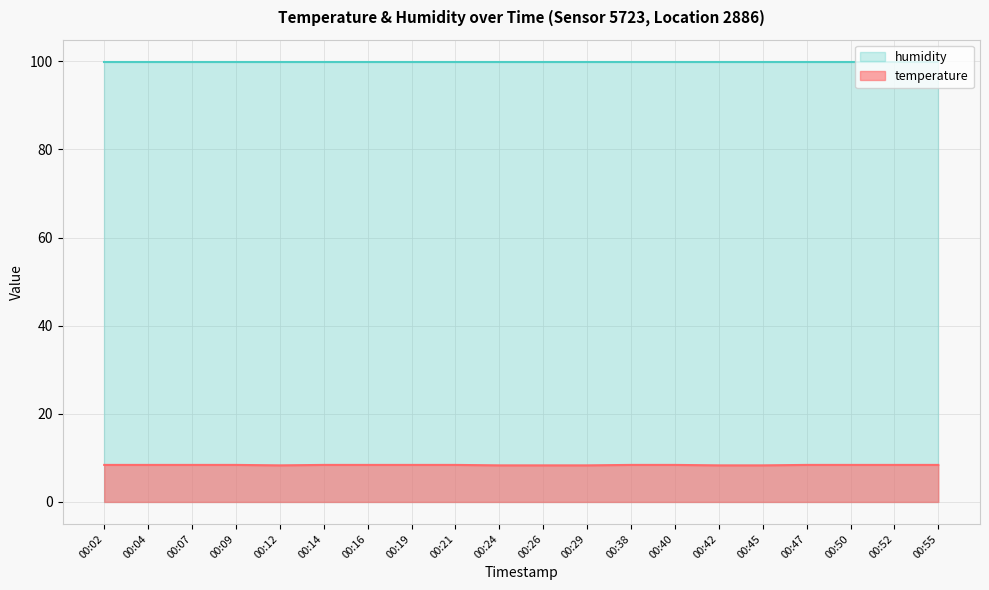

List the labels in order of value, largest first.

00:02, 00:04, 00:07, 00:09, 00:14, 00:16, 00:19, 00:21, 00:38, 00:40, 00:47, 00:50, 00:52, 00:55, 00:12, 00:24, 00:26, 00:29, 00:42, 00:45